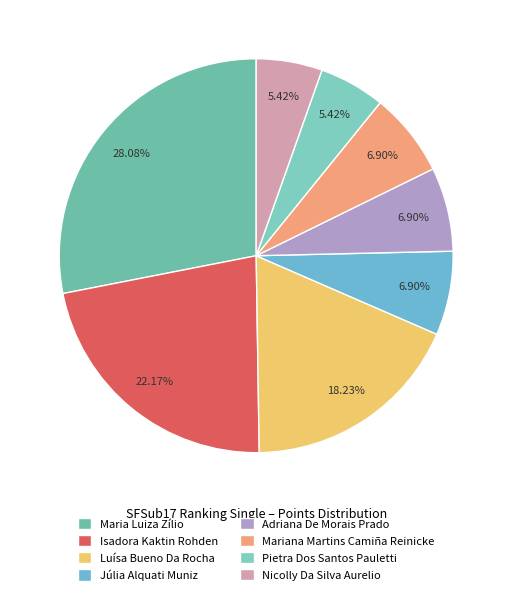

What percentage do Isadora Kaktin Rohden and Mariana Martins Camiña Reinicke together represent?

29.1%